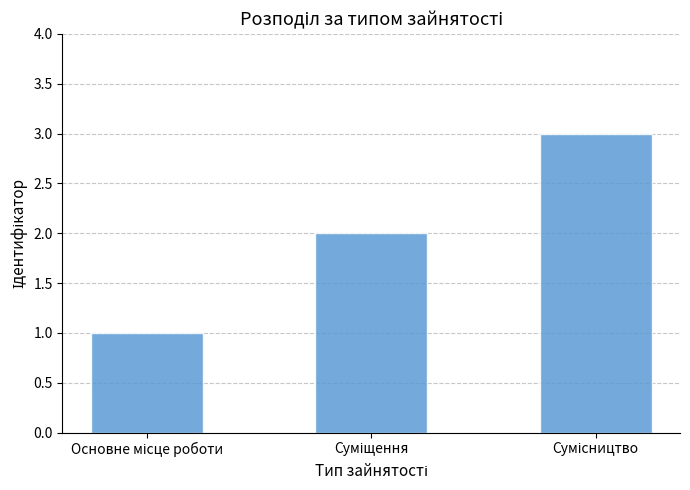

What is the average value?

2